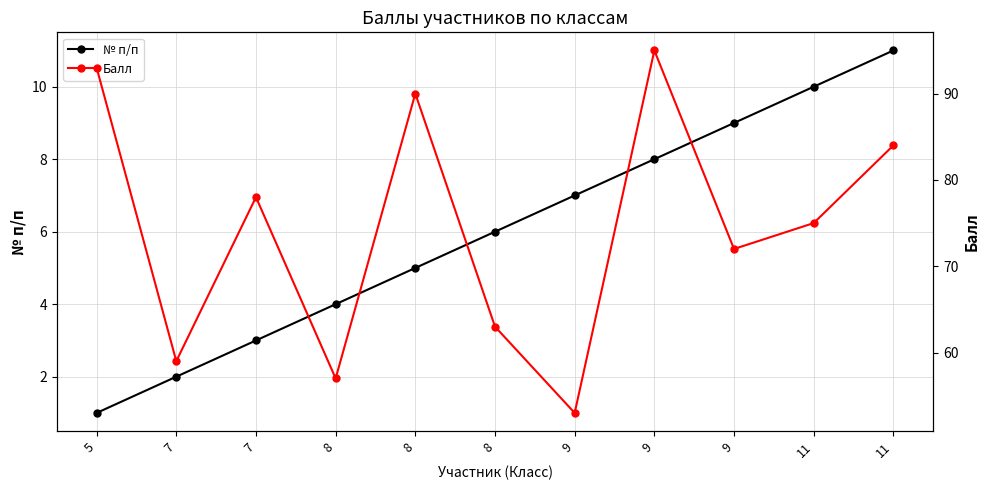

Is it true that № п/п equals 18 at 11?

False